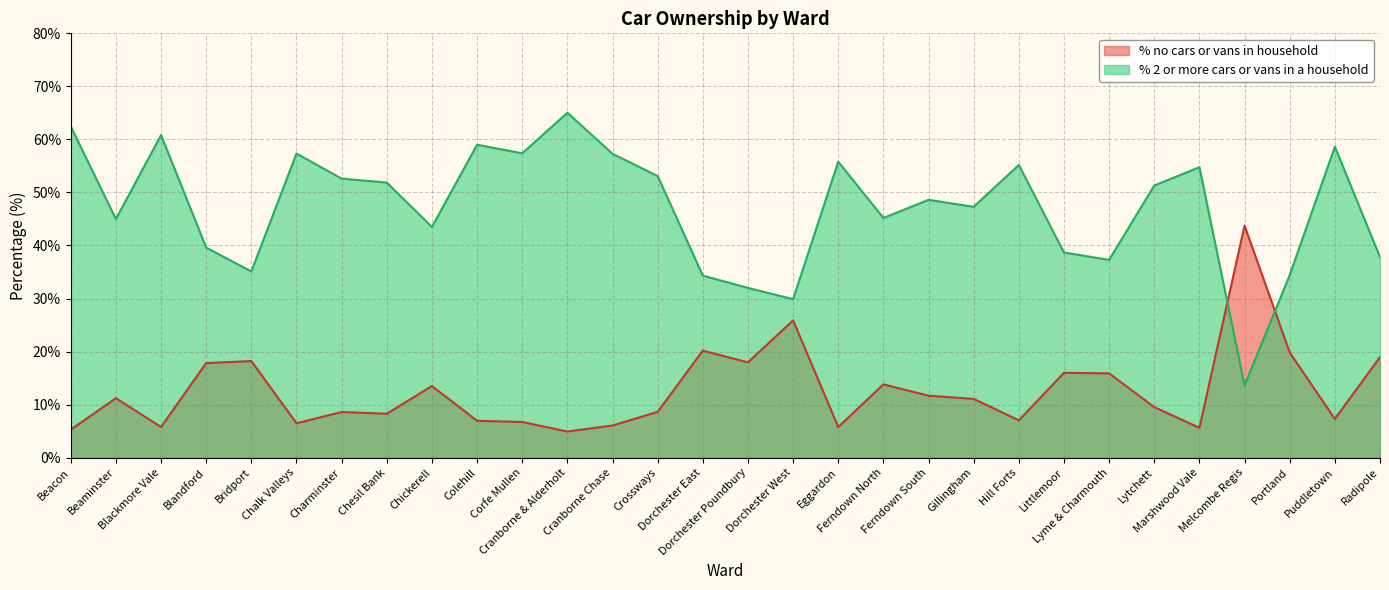

Reading left to right, list all the values displayed in this chart.

% no cars or vans in household: Beacon=5.3	Beaminster=11.2	Blackmore Vale=5.8	Blandford=17.8	Bridport=18.2	Chalk Valleys=6.5	Charminster=8.6	Chesil Bank=8.3	Chickerell=13.5	Colehill=6.9	Corfe Mullen=6.7	Cranborne & Alderholt=4.9	Cranborne Chase=6.1	Crossways=8.6	Dorchester East=20.2	Dorchester Poundbury=18.0	Dorchester West=25.9	Eggardon=5.8	Ferndown North=13.8	Ferndown South=11.7	Gillingham=11.1	Hill Forts=7.0	Littlemoor=16.0	Lyme & Charmouth=15.9	Lytchett=9.5	Marshwood Vale=5.6	Melcombe Regis=43.8	Portland=19.8	Puddletown=7.3	Radipole=19.0
% 2 or more cars or vans in a household: Beacon=62.5	Beaminster=45.0	Blackmore Vale=60.8	Blandford=39.6	Bridport=35.1	Chalk Valleys=57.3	Charminster=52.6	Chesil Bank=51.9	Chickerell=43.5	Colehill=59.0	Corfe Mullen=57.4	Cranborne & Alderholt=65.0	Cranborne Chase=57.3	Crossways=53.1	Dorchester East=34.3	Dorchester Poundbury=32.0	Dorchester West=29.9	Eggardon=55.8	Ferndown North=45.2	Ferndown South=48.6	Gillingham=47.3	Hill Forts=55.2	Littlemoor=38.7	Lyme & Charmouth=37.3	Lytchett=51.3	Marshwood Vale=54.8	Melcombe Regis=13.6	Portland=34.4	Puddletown=58.6	Radipole=37.8